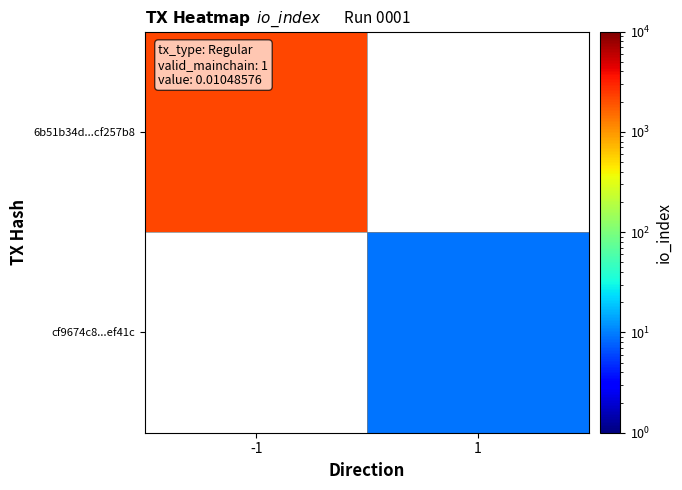

Rank the categories by cf9674c8...ef41c value from lowest to highest.

-1, 1